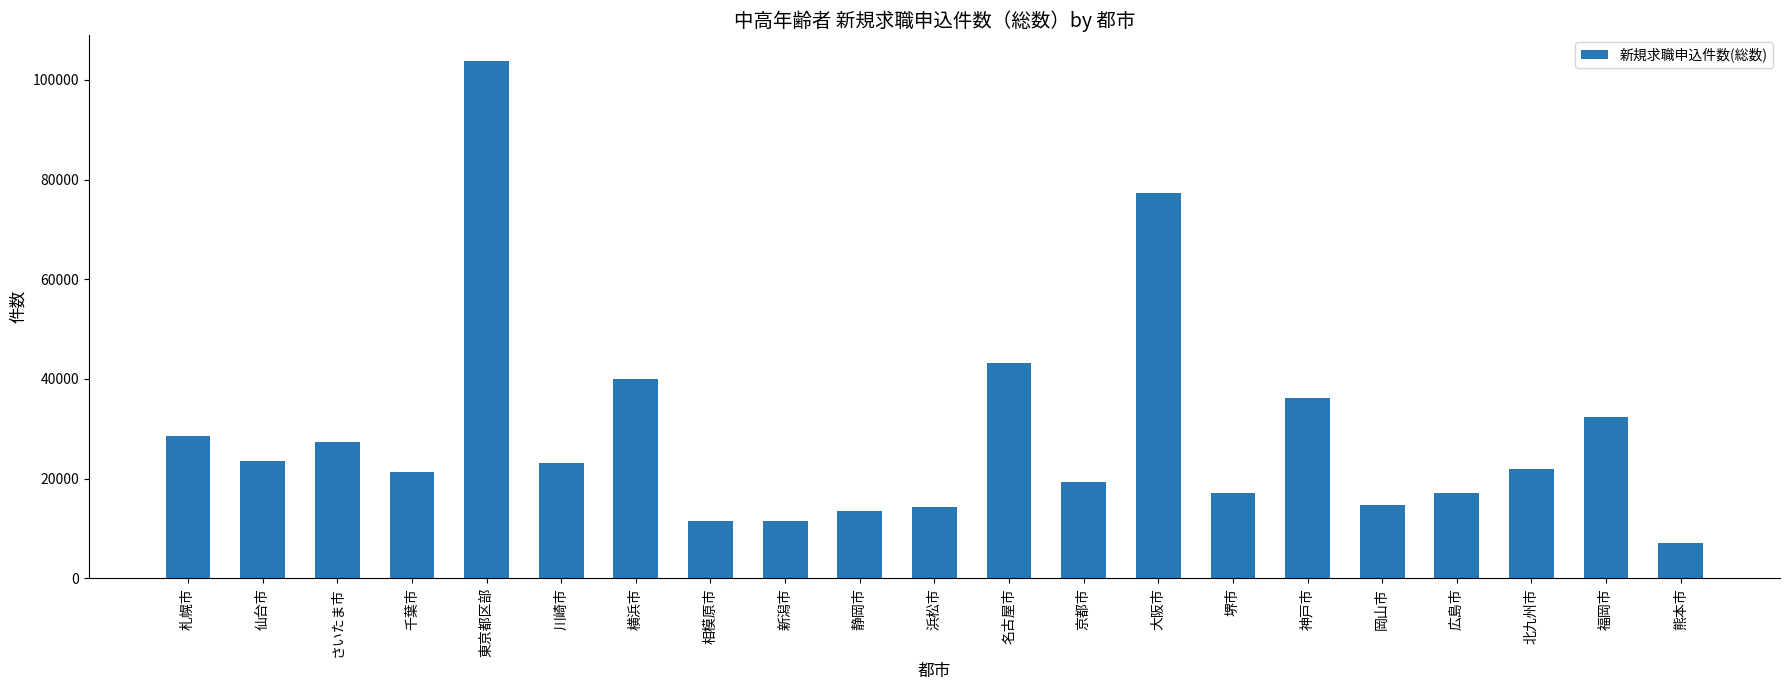

What is the greatest value displayed?

103823